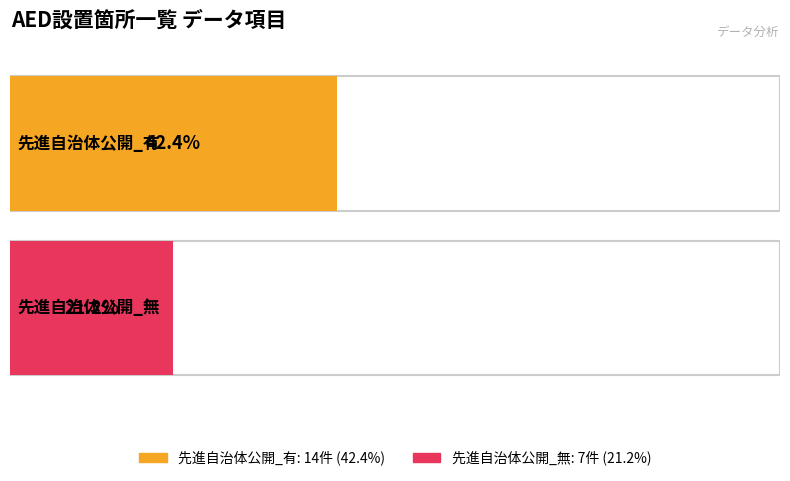

Rank the categories by 無 value from highest to lowest.

有, 無